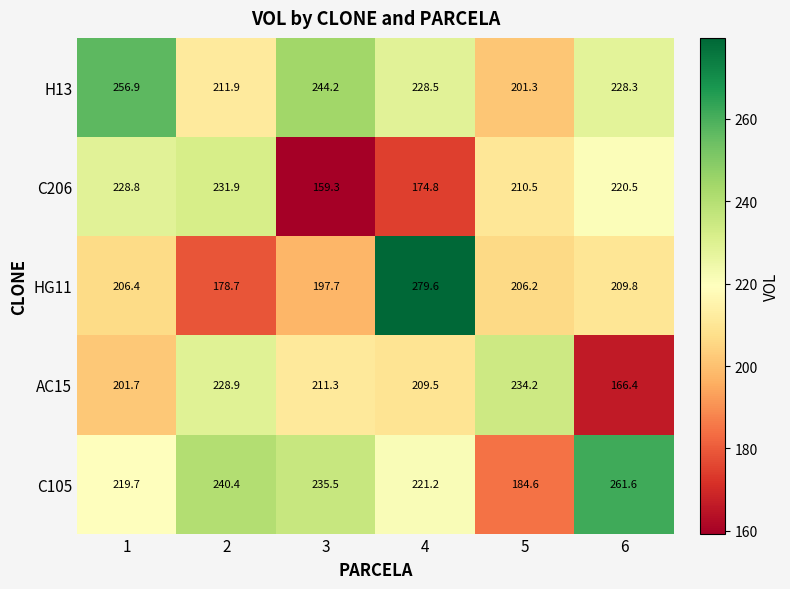

Read the C105 value at 3.

235.5